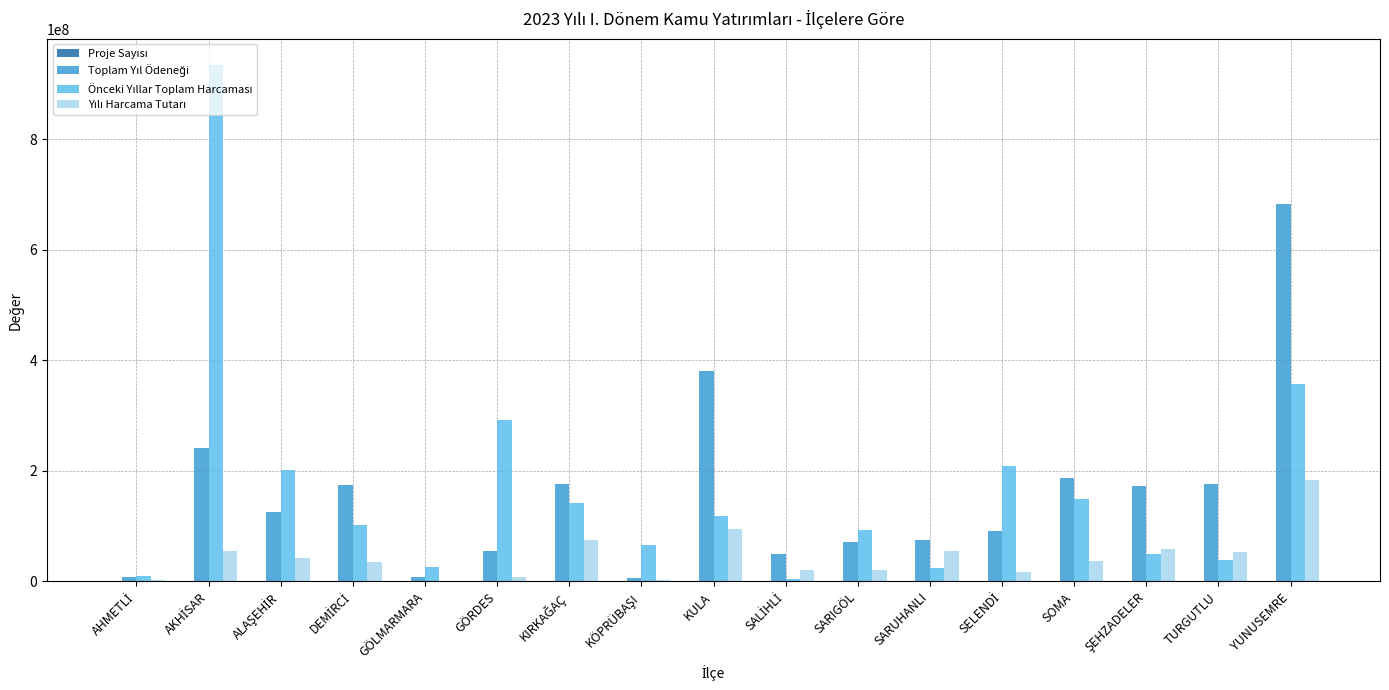

What is the greatest value displayed?

935172113.4